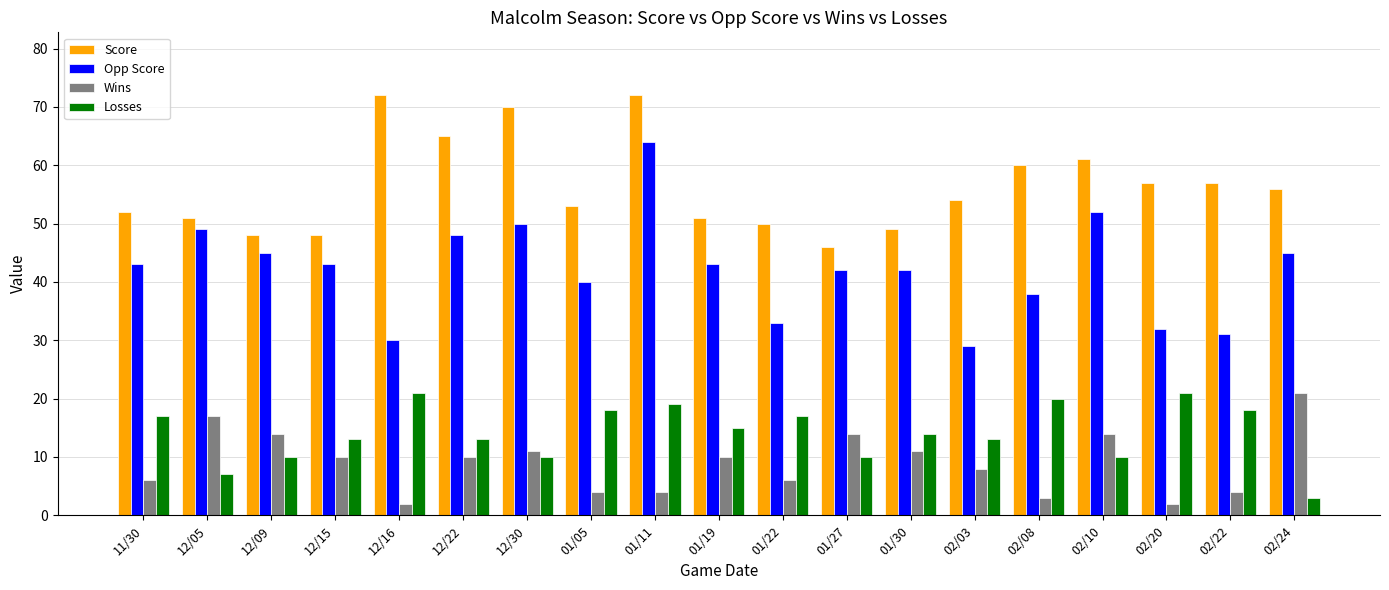

What is the difference between the maximum and second lowest values in the Score series?

24